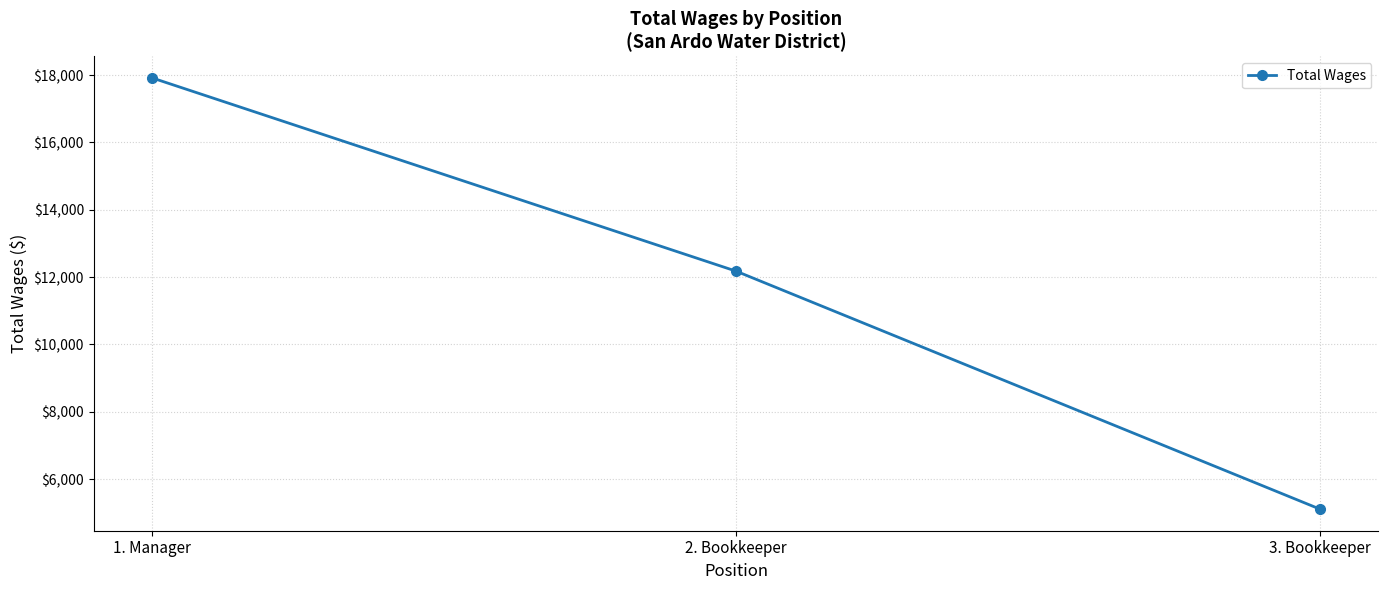

What is the difference between the maximum and minimum values?

12812